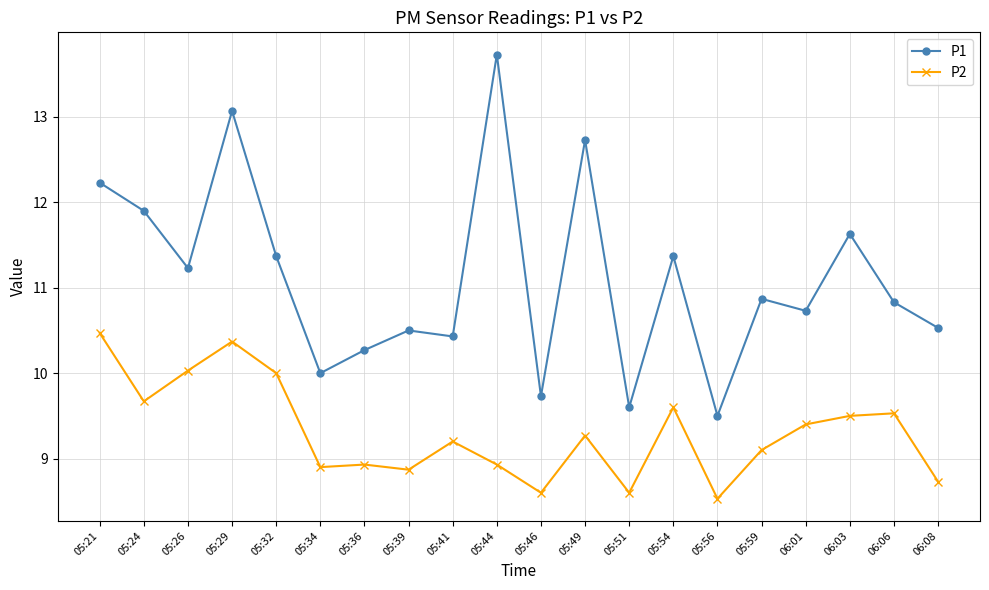

What is the spread (max minus min) of values at 05:24?

2.2